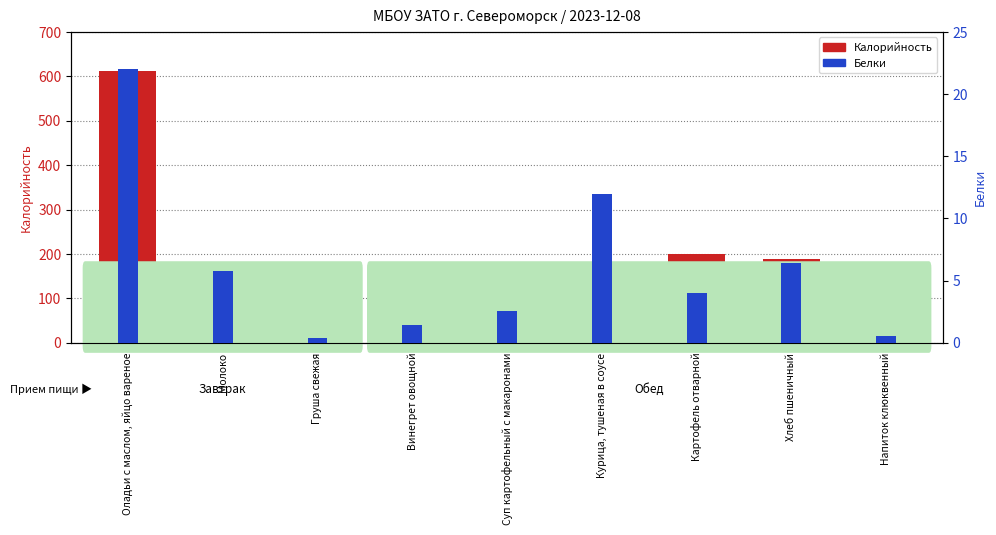

What position from the right is Груша свежая?

7